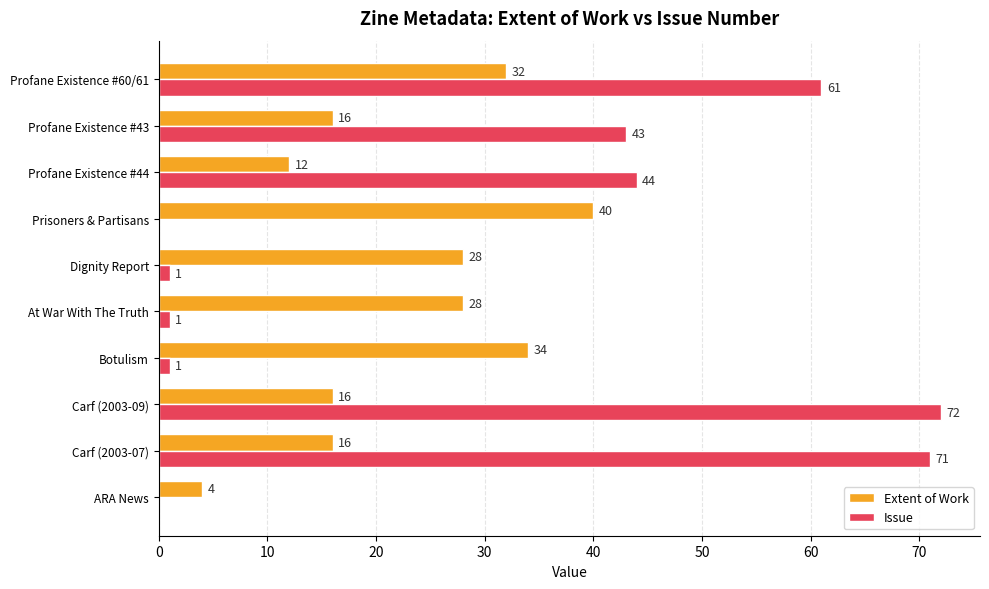

At which category does the chart reach its peak across all series?

Carf (2003-09)